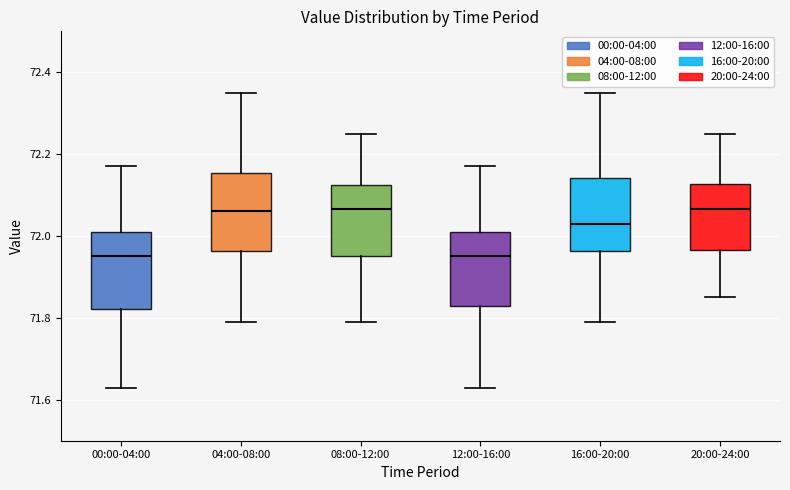

Reading left to right, read every box against the y-axis: the position of its median line, the range the box covers, and the ends of its whiskers. The values are not printed on the chart, so give them approximately, as read against the axis.

00:00-04:00: median 71.96, box 71.82 to 72.02, whiskers 71.64 to 72.18
04:00-08:00: median 72.06, box 71.96 to 72.16, whiskers 71.80 to 72.36
08:00-12:00: median 72.06, box 71.96 to 72.12, whiskers 71.80 to 72.26
12:00-16:00: median 71.96, box 71.84 to 72.02, whiskers 71.64 to 72.18
16:00-20:00: median 72.04, box 71.96 to 72.14, whiskers 71.80 to 72.36
20:00-24:00: median 72.06, box 71.96 to 72.12, whiskers 71.86 to 72.26